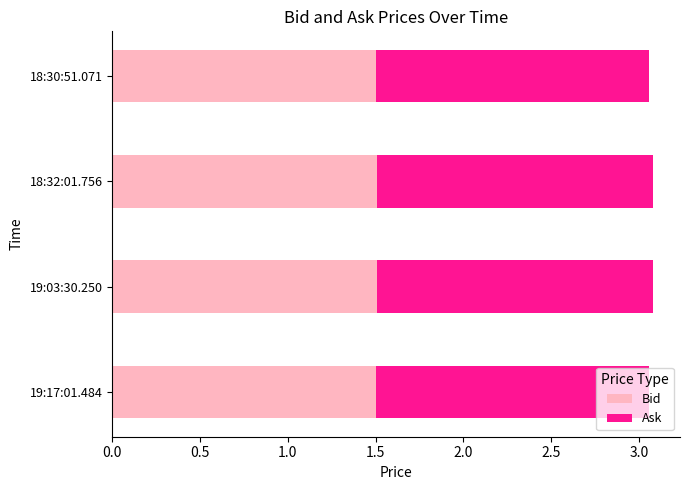

What is the lowest value of the Bid series?

1.5